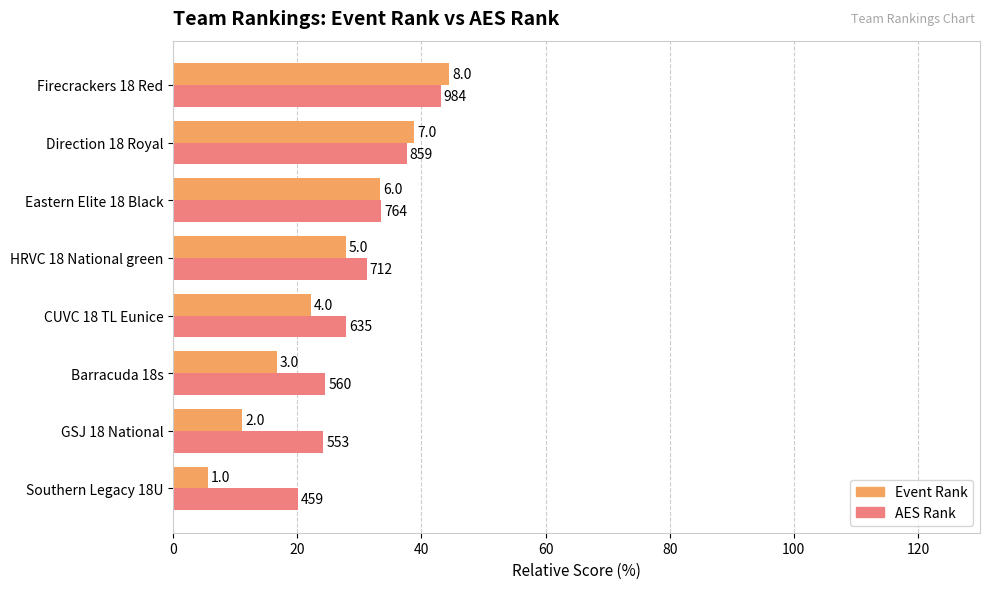

What is the sum of all AES Rank values?

242.0